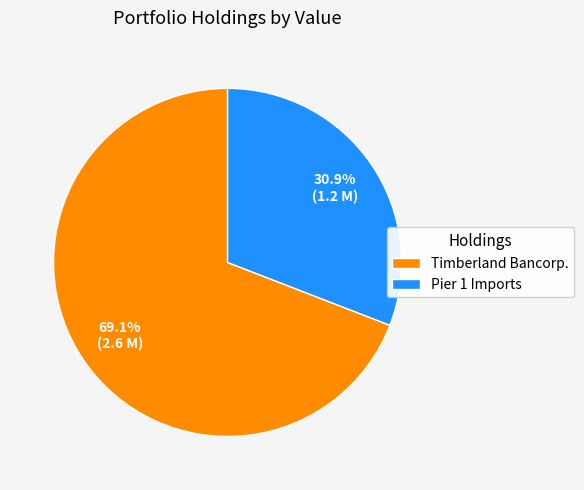

To the nearest percent, what is the difference between the Pier 1 Imports and Timberland Bancorp. slice percentages?

38%